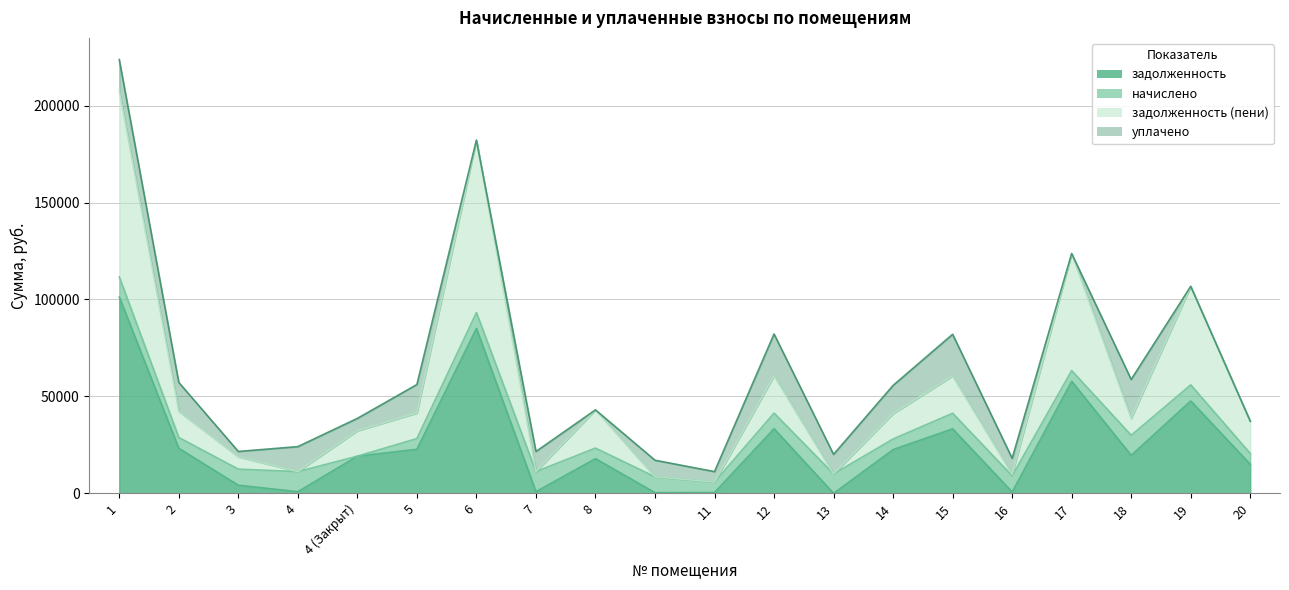

What is the average value of the задолженность series?

25304.1